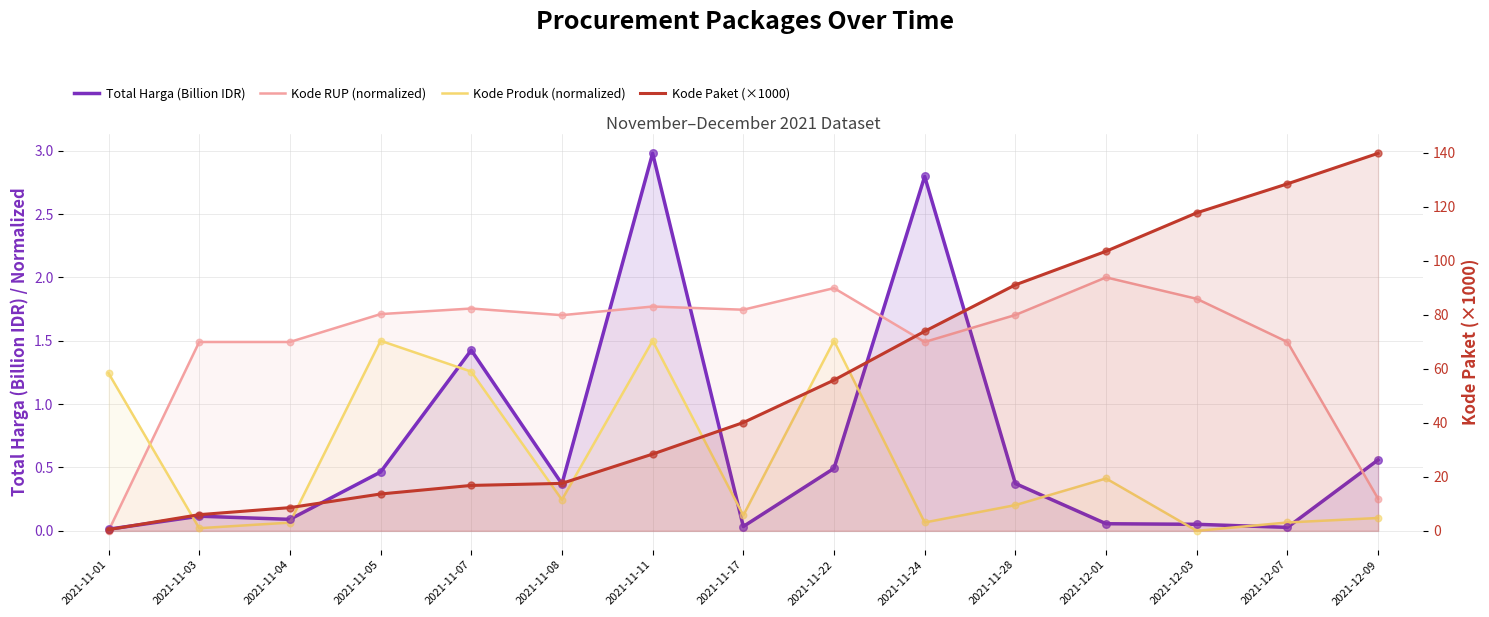

Which series reaches the maximum Y coordinate?

Kode Paket (×1000)